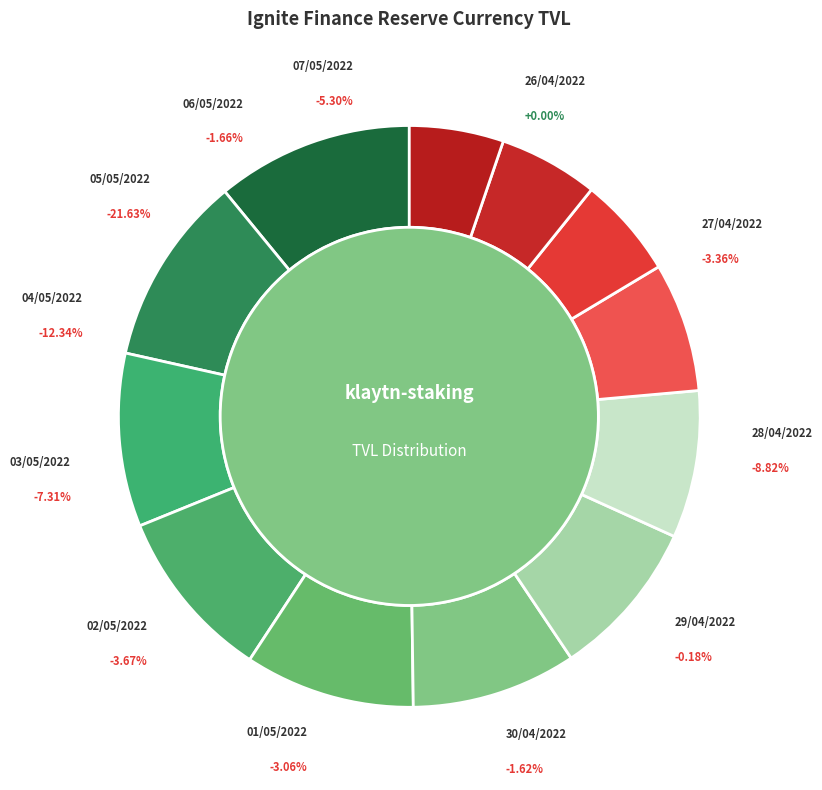

What percentage is the 29/04/2022 slice, to the nearest percent?

10%